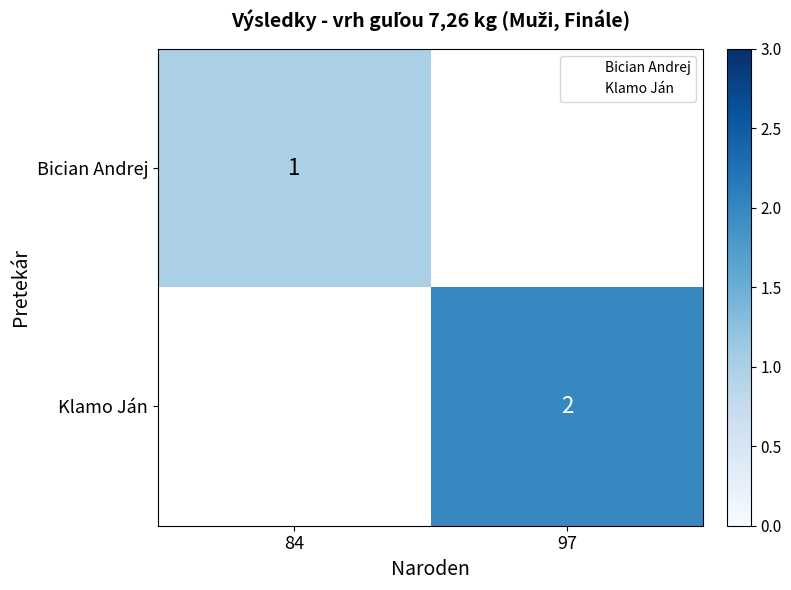

Between 97 and 84, which is larger?

84